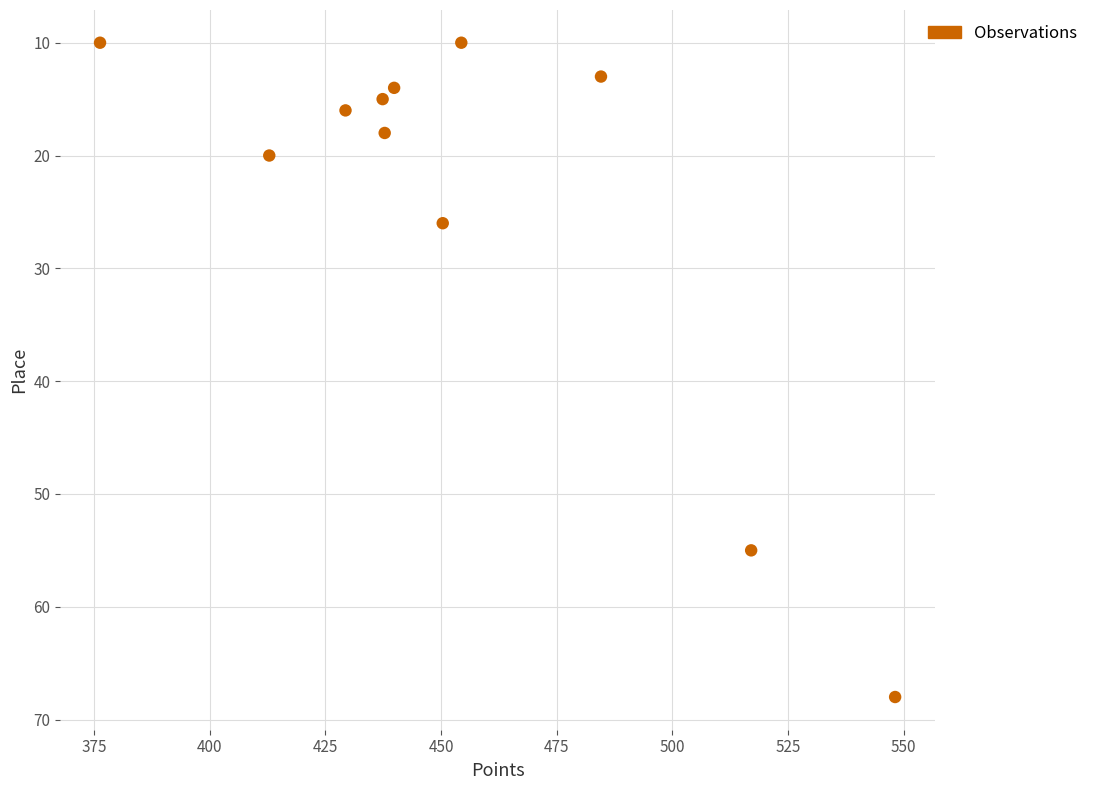

What is the average Y value?

24